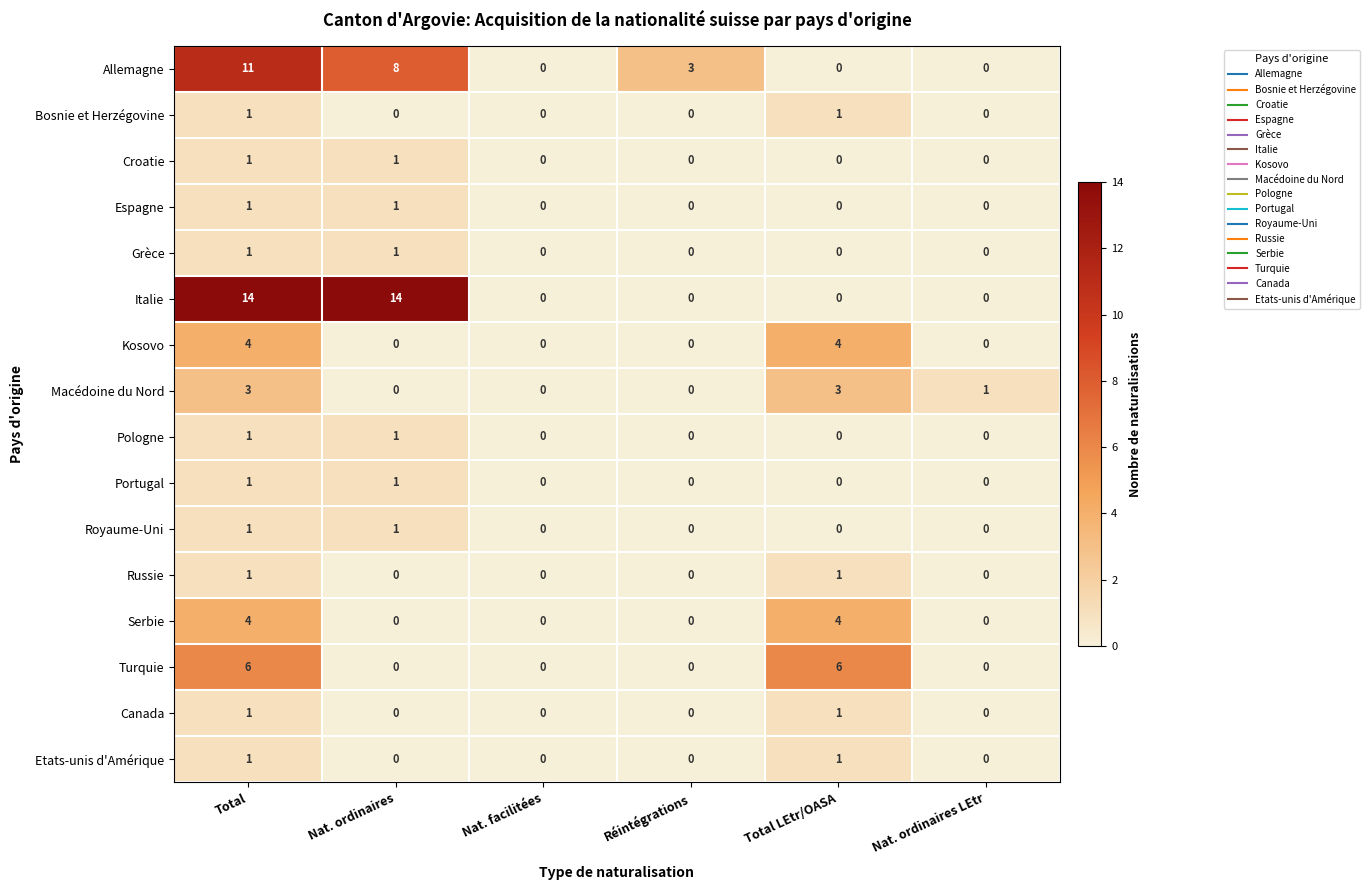

Between Total and Total LEtr/OASA, which series saw the biggest shift?

Italie